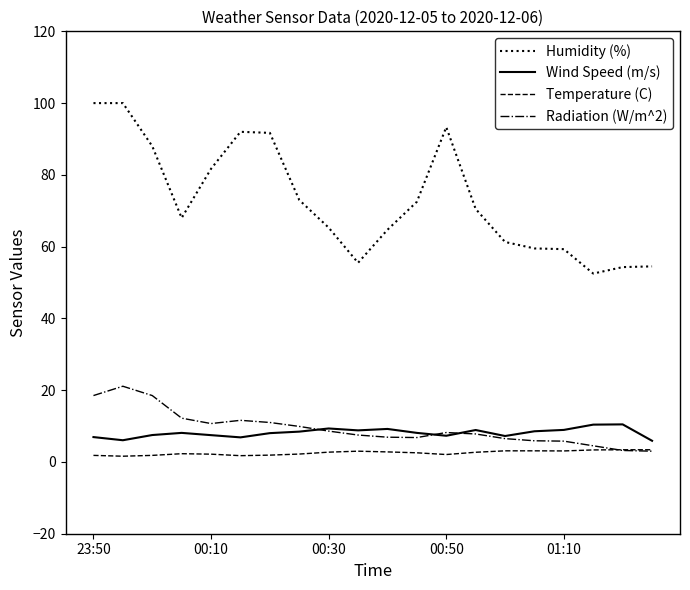

True or false: Temperature (C) and Wind Speed (m/s) cross at least once.

False